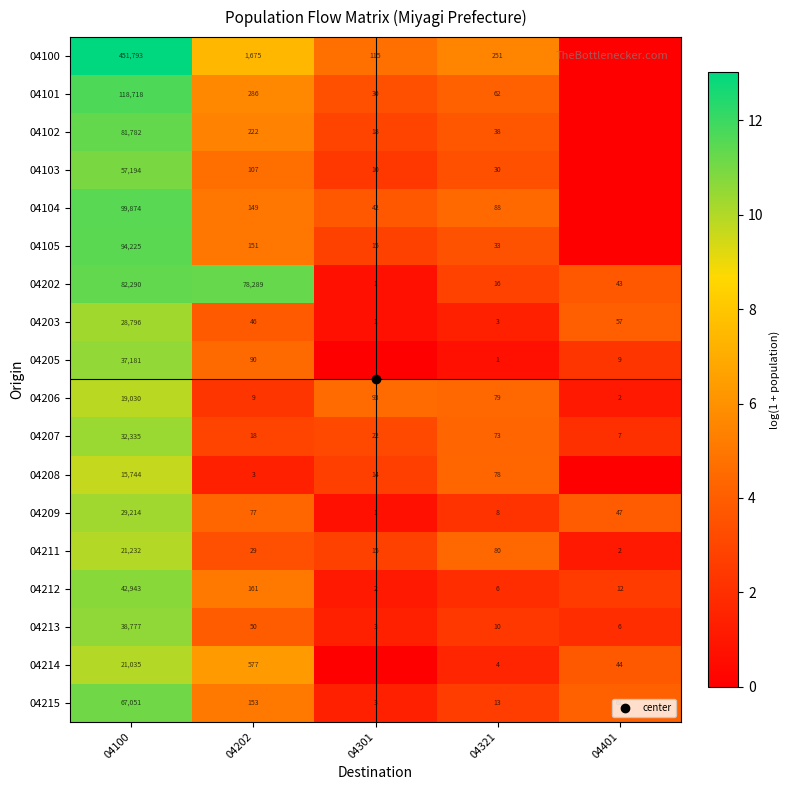

At which label does 04104 reach its minimum?

04401